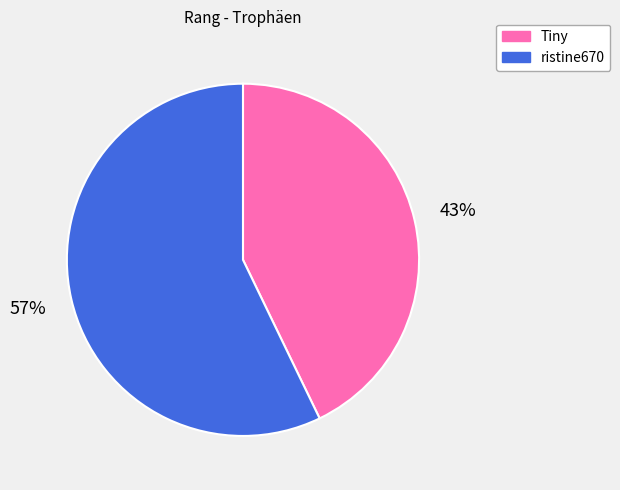

Which has a higher value, Tiny or ristine670?

ristine670